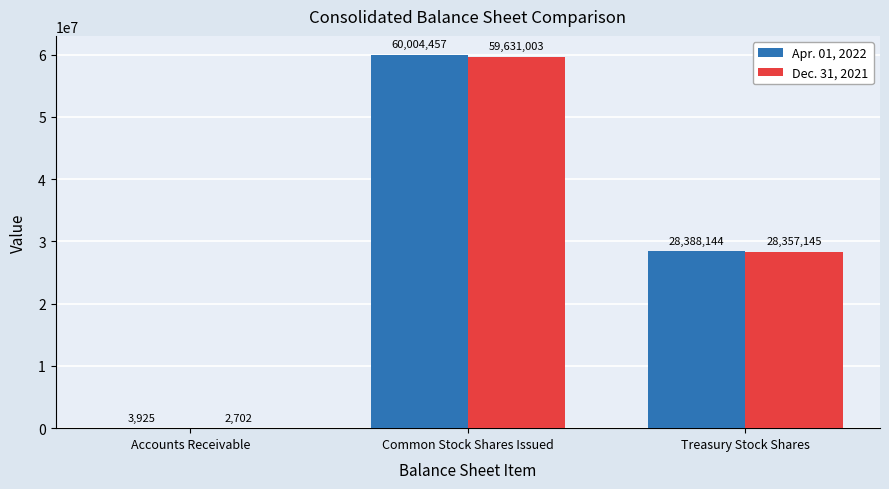

Reading left to right, list all the values displayed in this chart.

Apr. 01, 2022: 3925	60004457	28388144
Dec. 31, 2021: 2702	59631003	28357145